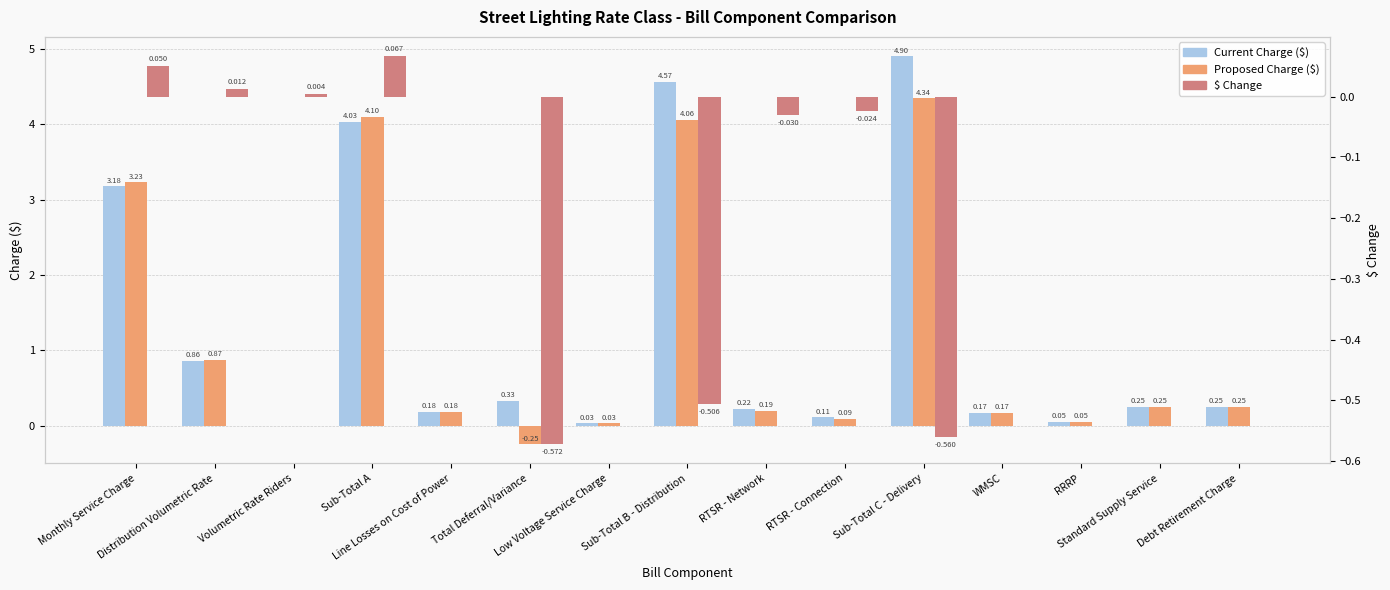

What is the label of the 8th bar from the left?

Sub-Total B - Distribution